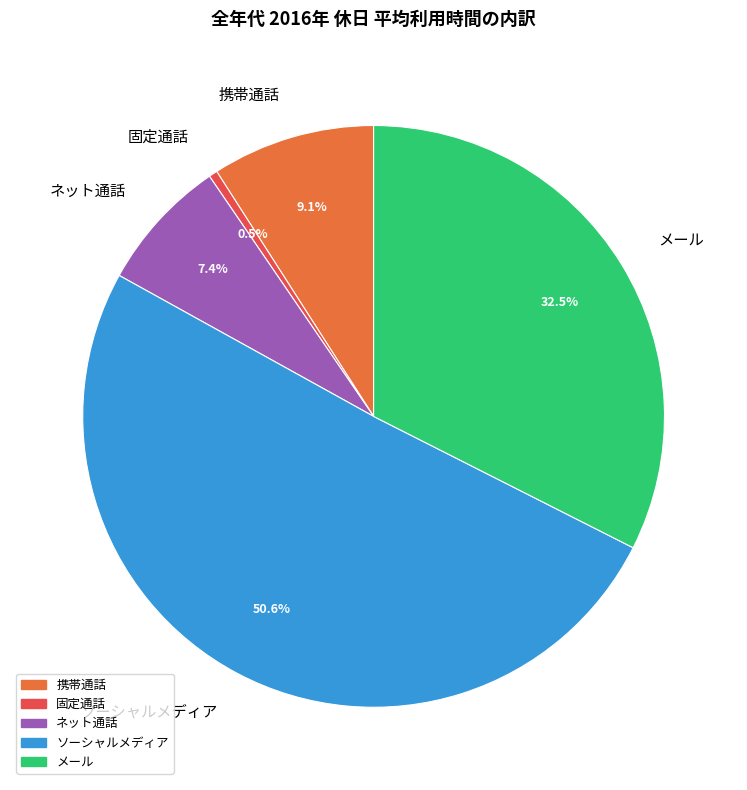

Is there a majority slice in this chart?

Yes